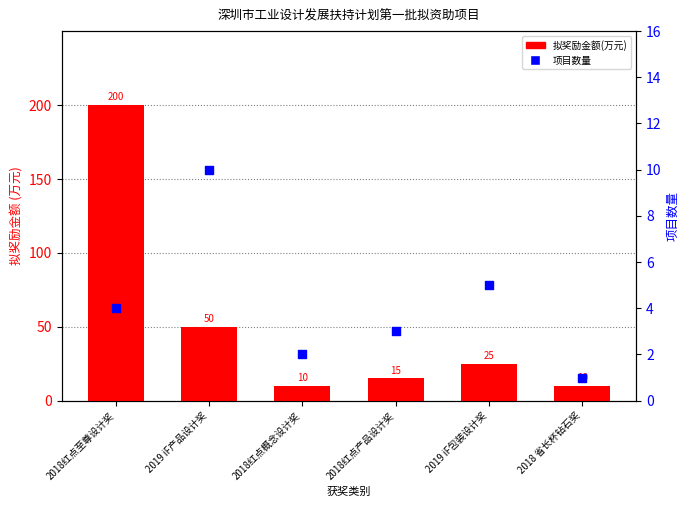

At how many categories does at least one series exceed 36?

2